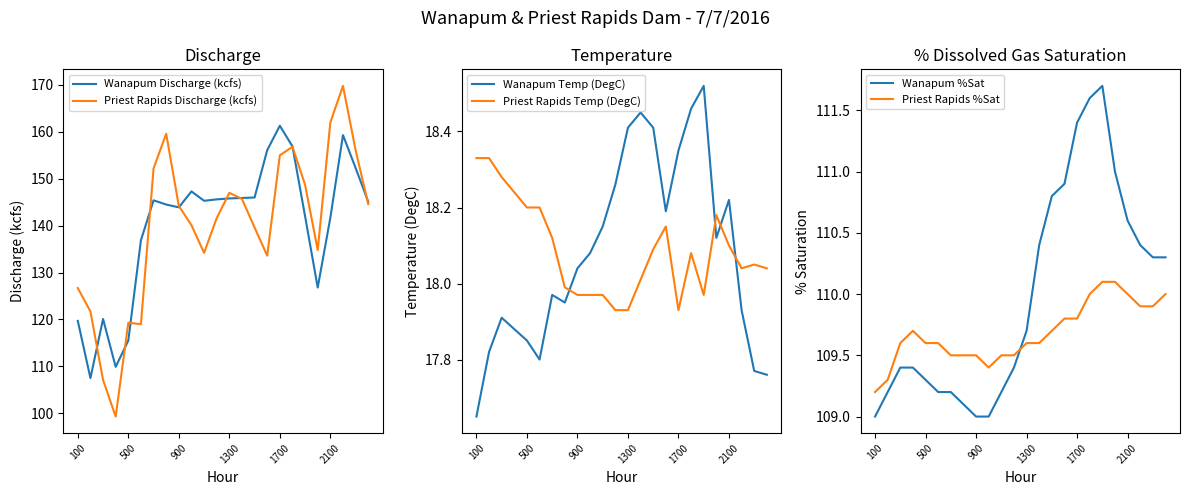

What is the highest value of the Priest Rapids Temp (DegC) series?

18.3